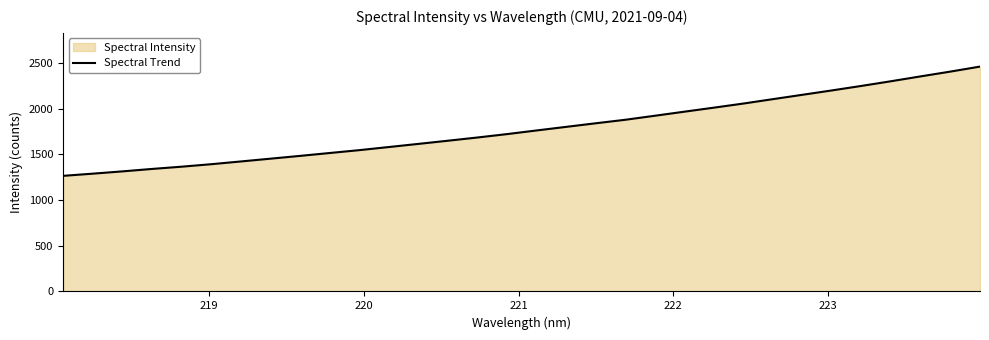

What is the greatest value displayed?

2460.9